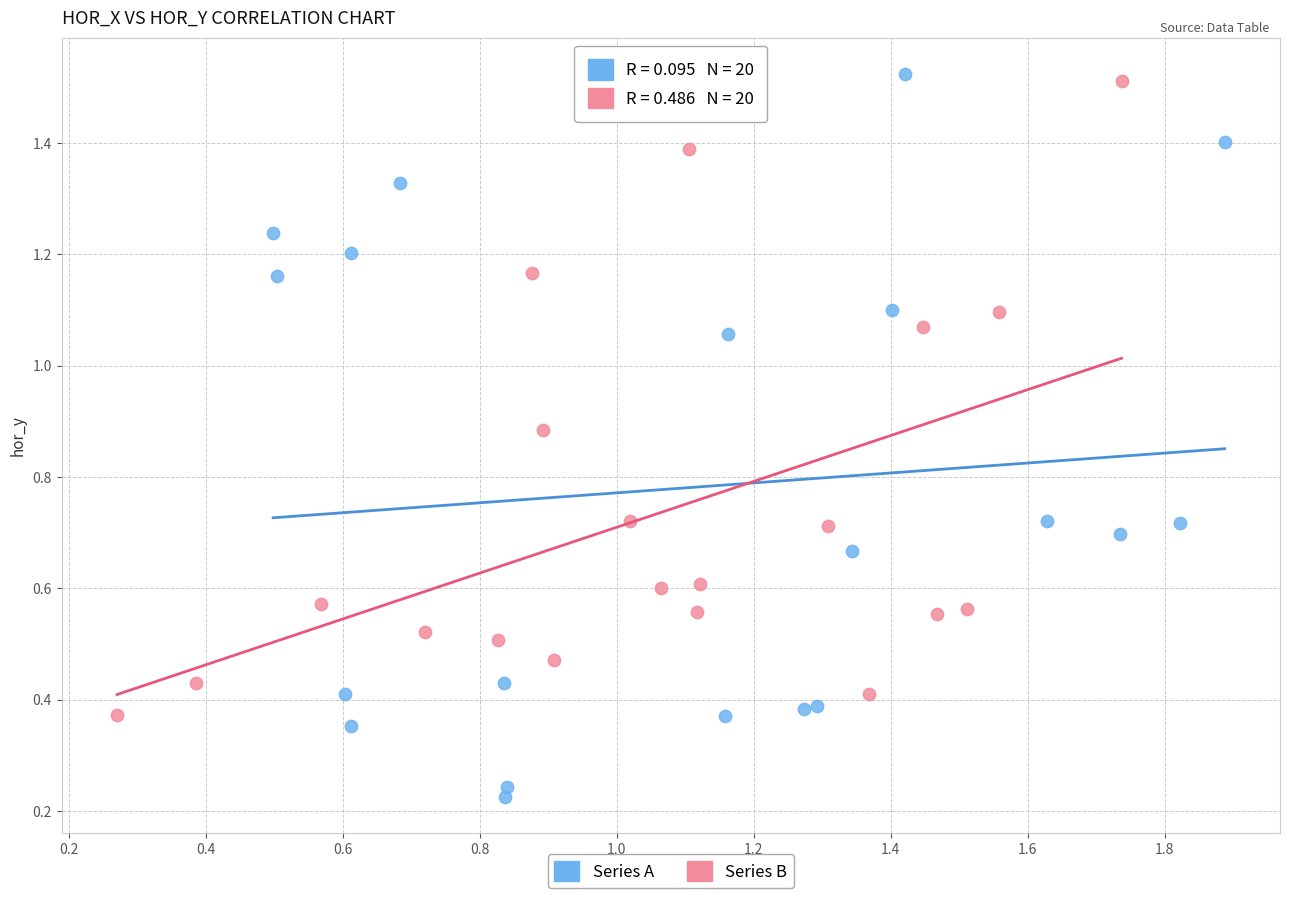

Which series contains the highest Y value?

Series A